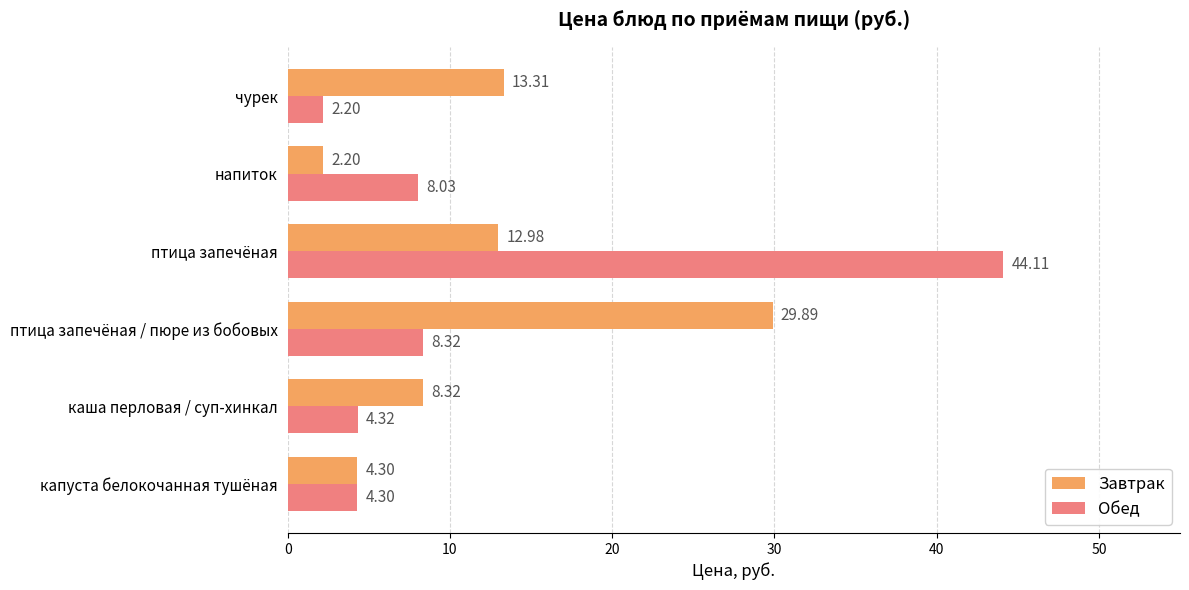

What is the spread (max minus min) of values at птица запечёная?

31.1